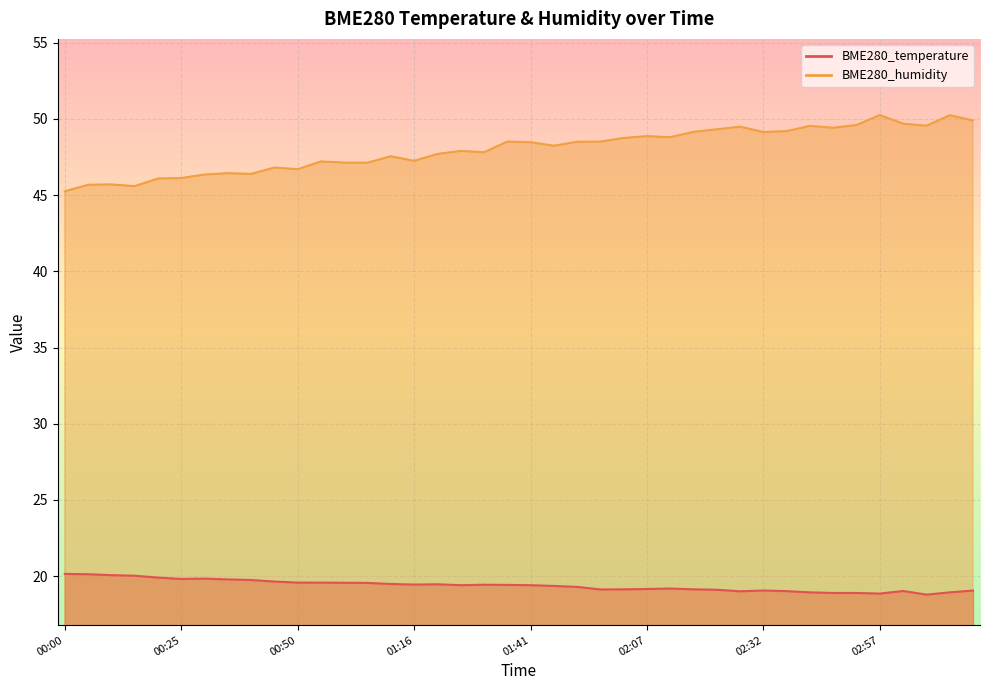

True or false: BME280_temperature has more than 0 interior local peaks.

True